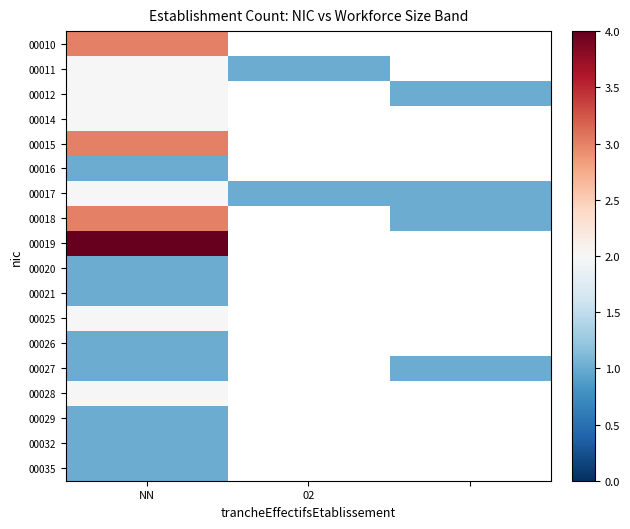

At which category is the sum across all series the highest?

NN